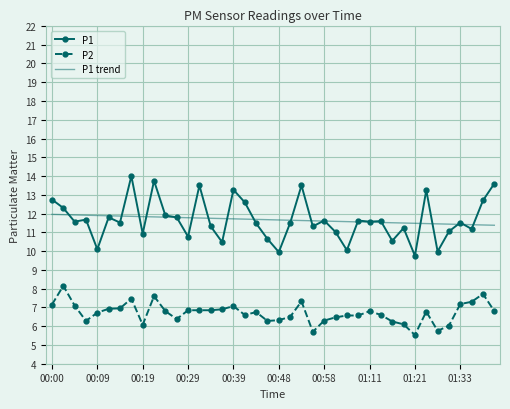

What is the lowest value of the P2 series?

5.5